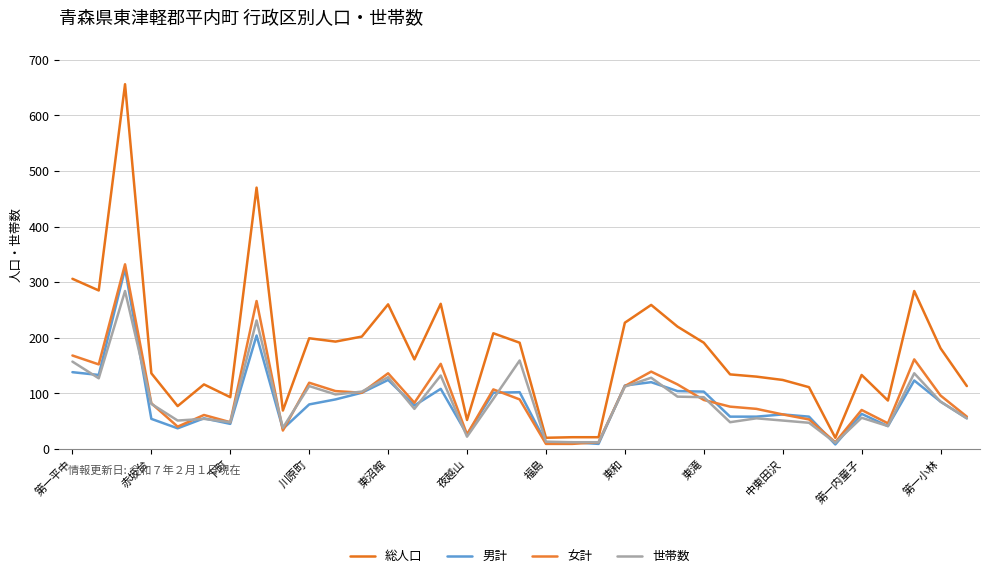

What is the highest value of the 総人口 series?

656